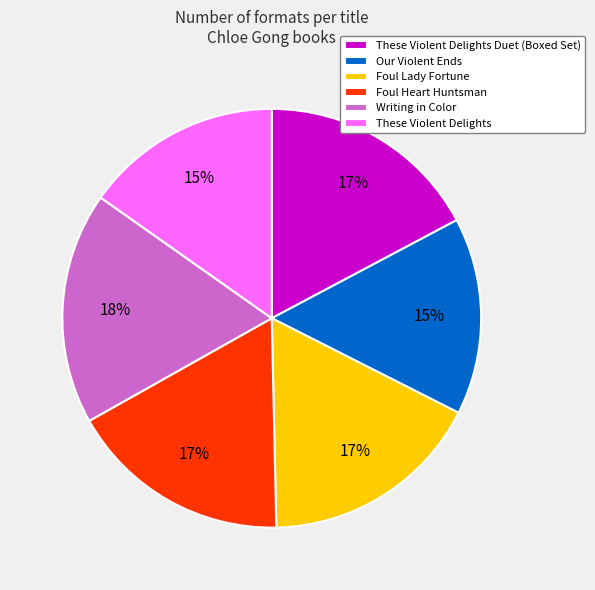

To the nearest percent, what is the difference between the Foul Lady Fortune and These Violent Delights slice percentages?

2%